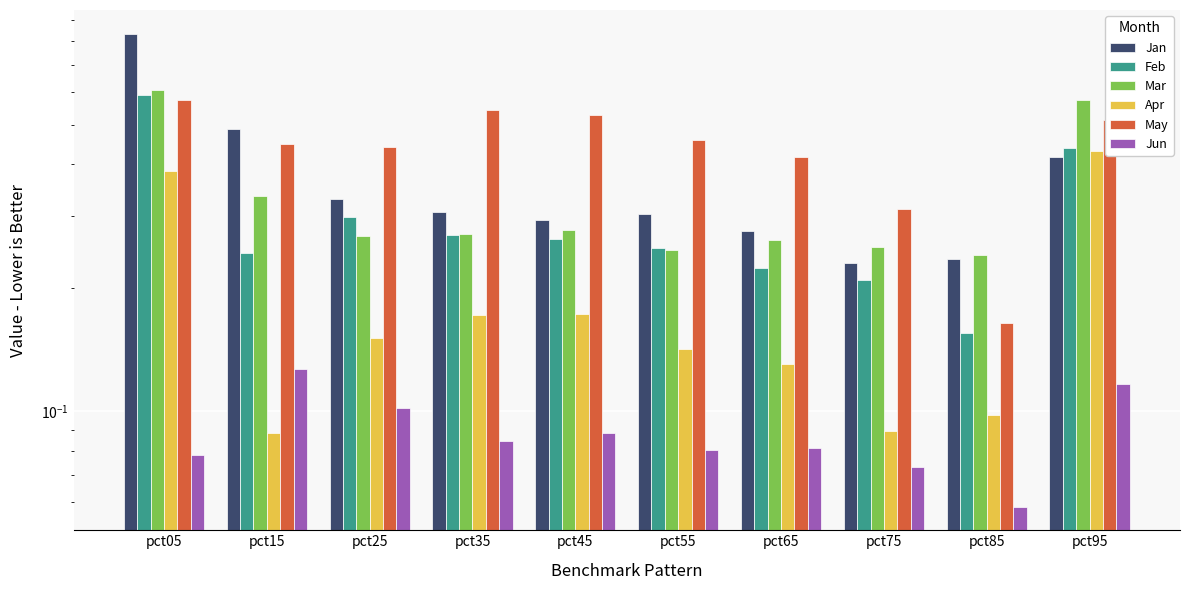

What is the value of the Mar bar at the 10th from the left?

0.6